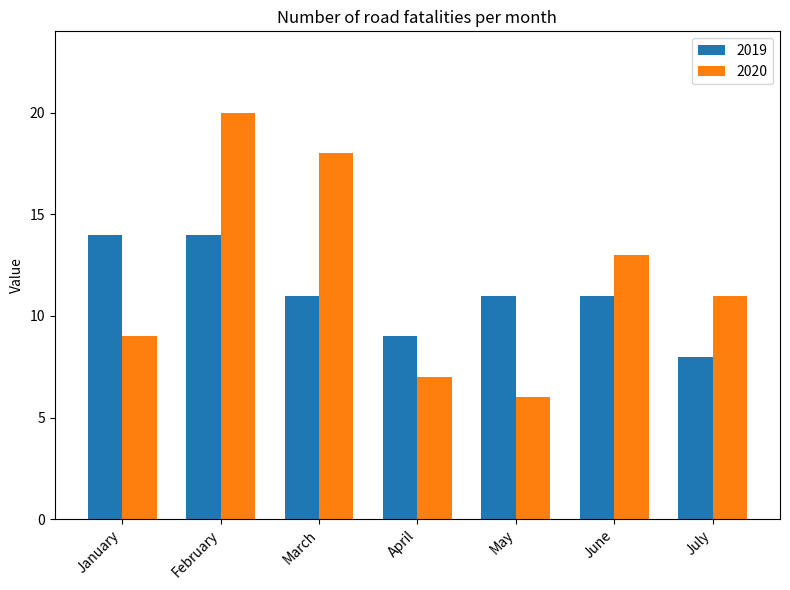

At which label does 2019 first exceed 11?

January